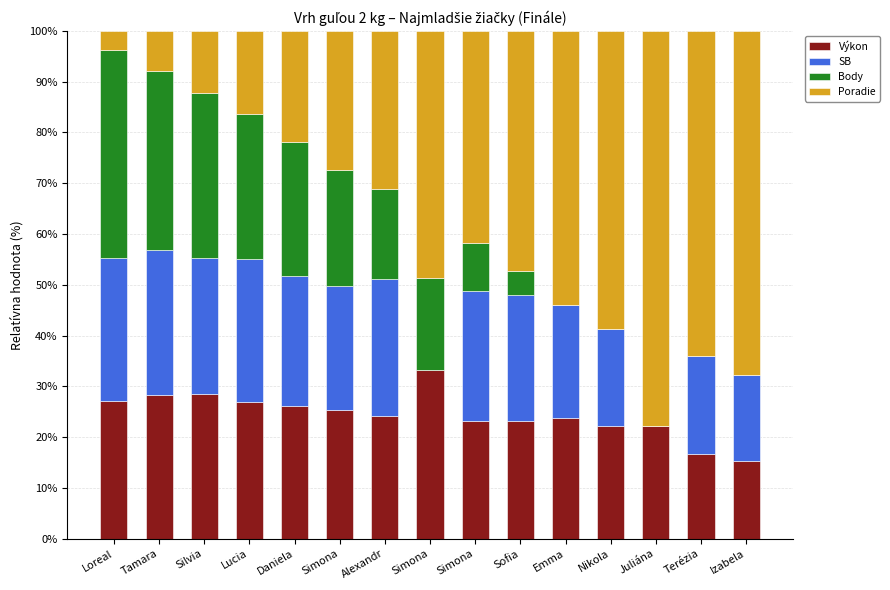

Rank the series by their maximum value, from highest to lowest.

Poradie, Body, Výkon, SB